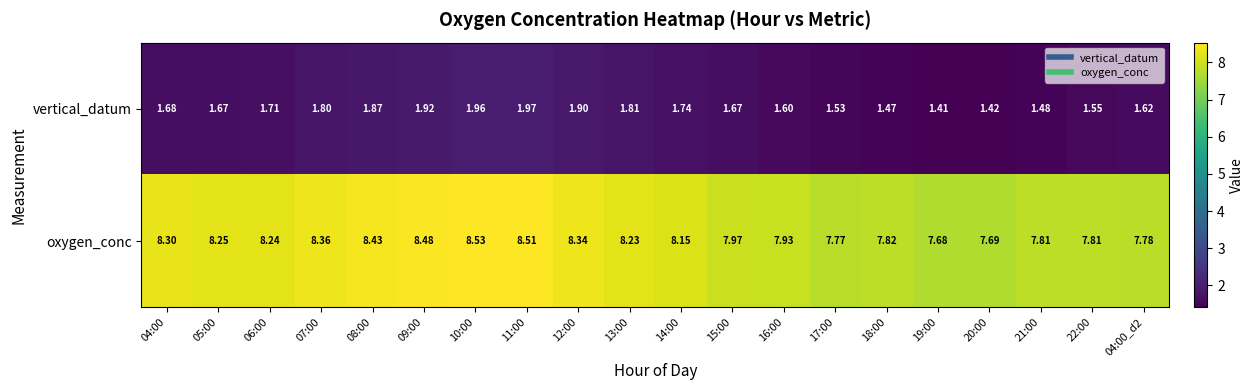

List the series in order of their overall mean, highest first.

oxygen_conc, vertical_datum